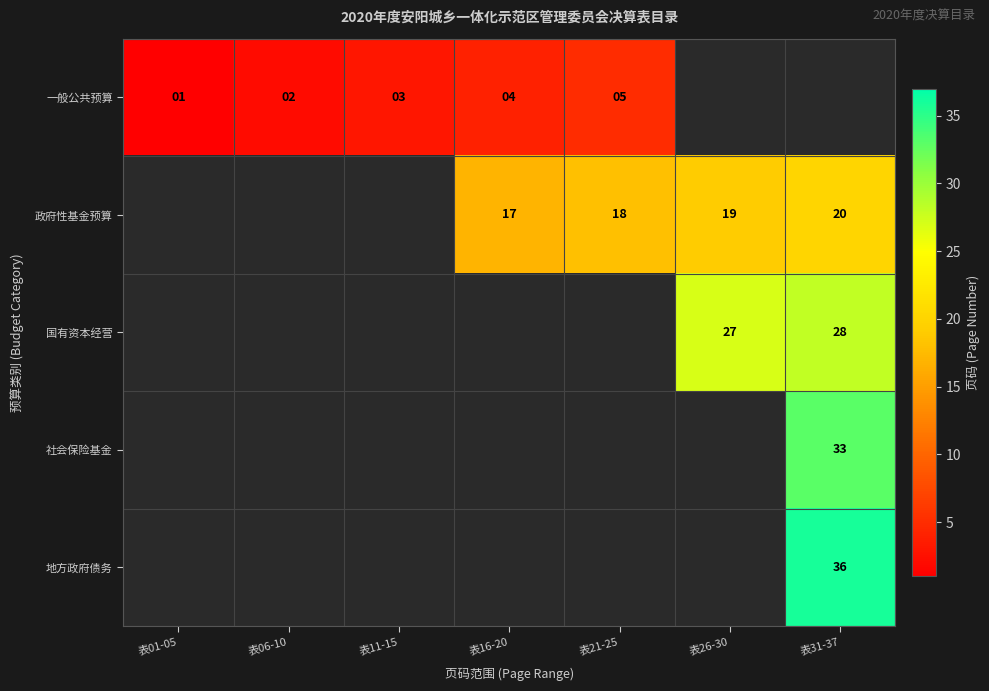

What is the sum of the 政府性基金预算 values at 表21-25 and 表26-30?

37